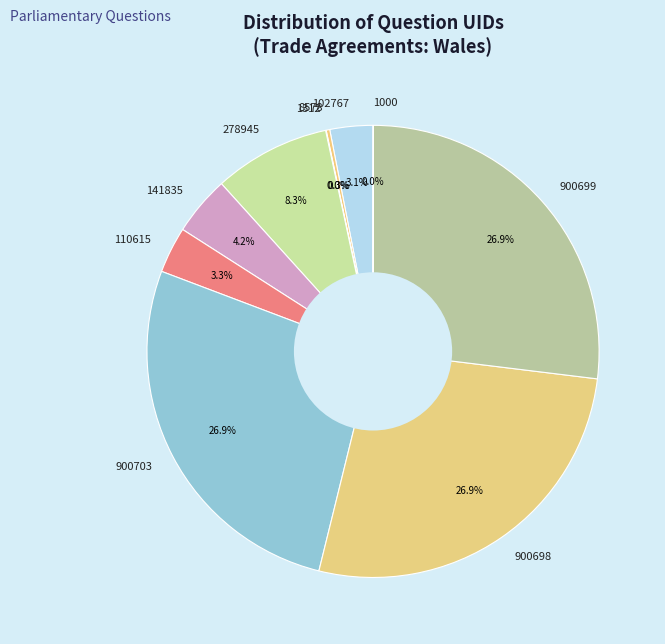

Is there a majority slice in this chart?

No